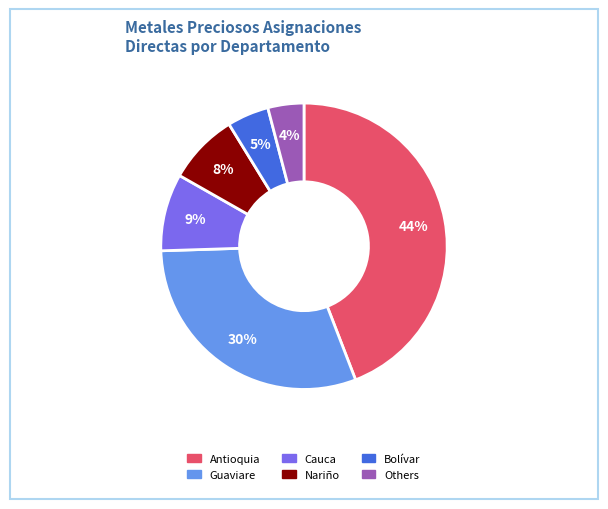

To the nearest percent, what is the average slice percentage?

17%